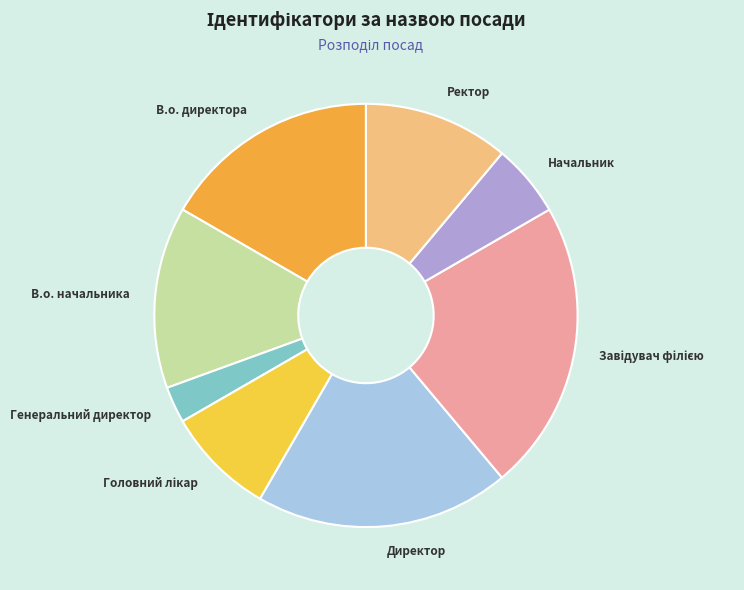

To the nearest percent, what is the difference between the largest and smallest slice percentages?

19%